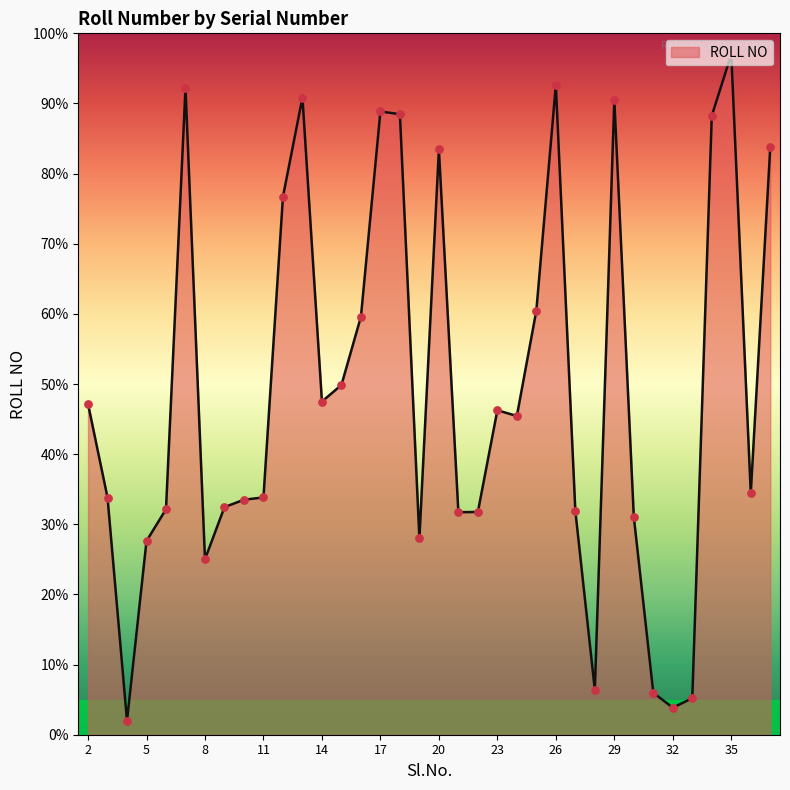

What is the difference between the maximum and minimum values?

95.0